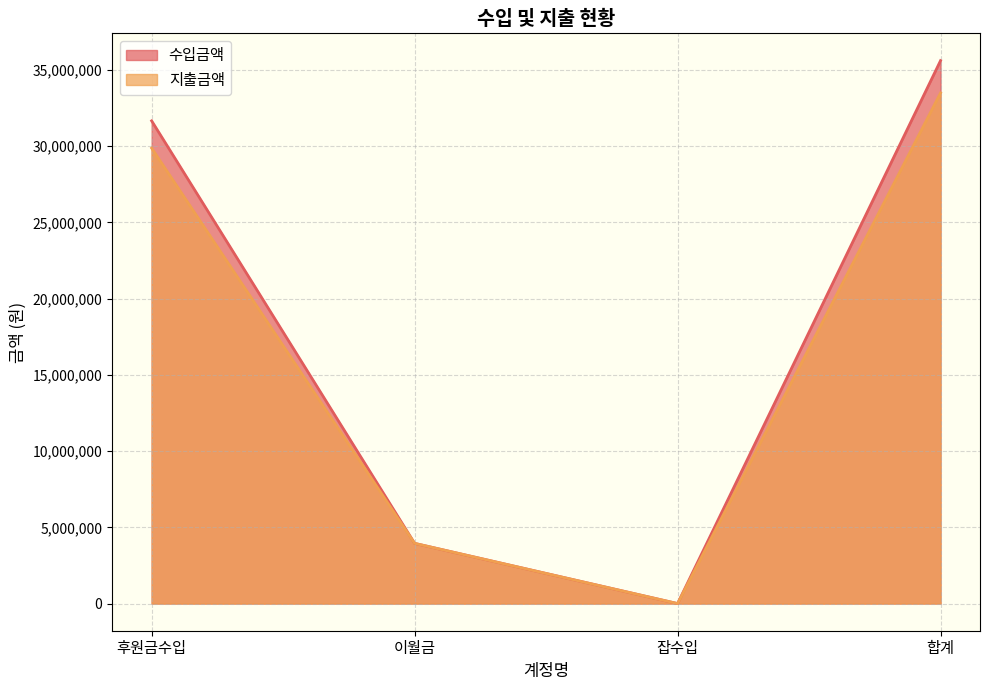

True or false: 수입금액 and 지출금액 intersect in this chart.

False